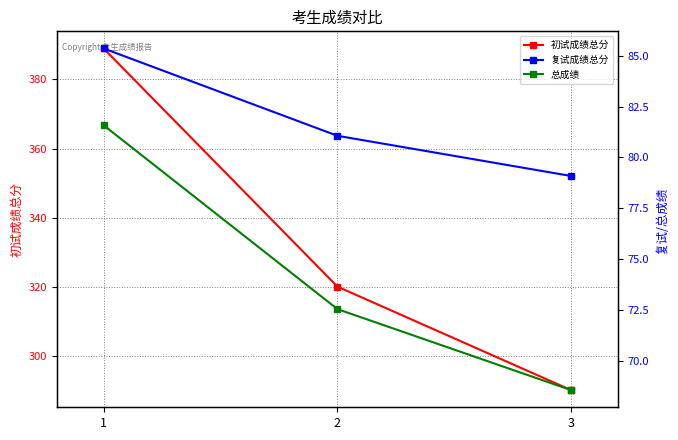

What is the difference between the 复试成绩总分 values at 2 and 3?

2.0